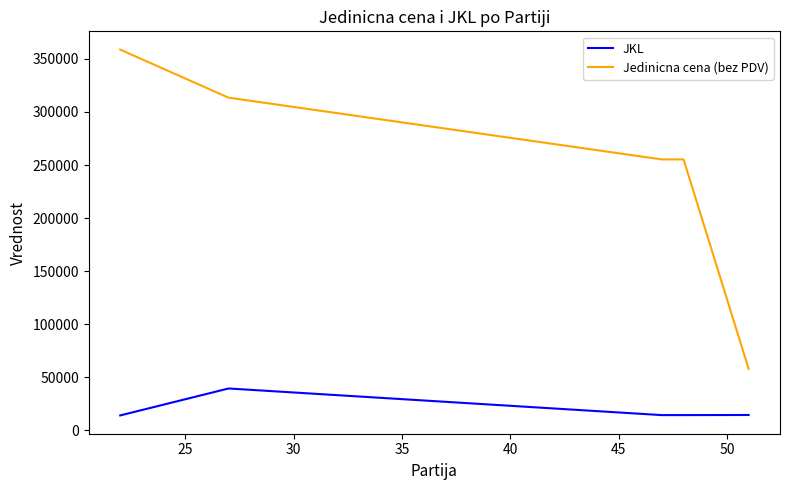

What is the smallest value displayed?

14000.0